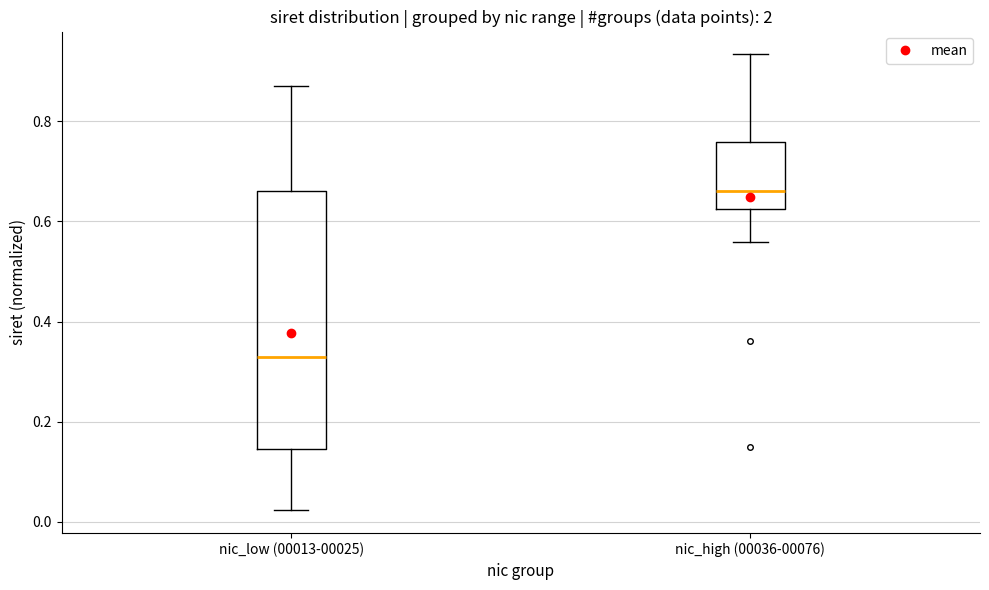

Reading left to right, transcribe this box plot: for each box, give where its median line is, the range the box spans, and where its two whiskers end, as read against the y-axis. The values are not printed on the chart, so give them approximately, as read against the axis.

nic_low (00013-00025): median 0.34, box 0.14 to 0.66, whiskers 0.02 to 0.88
nic_high (00036-00076): median 0.66, box 0.62 to 0.76, whiskers 0.56 to 0.94